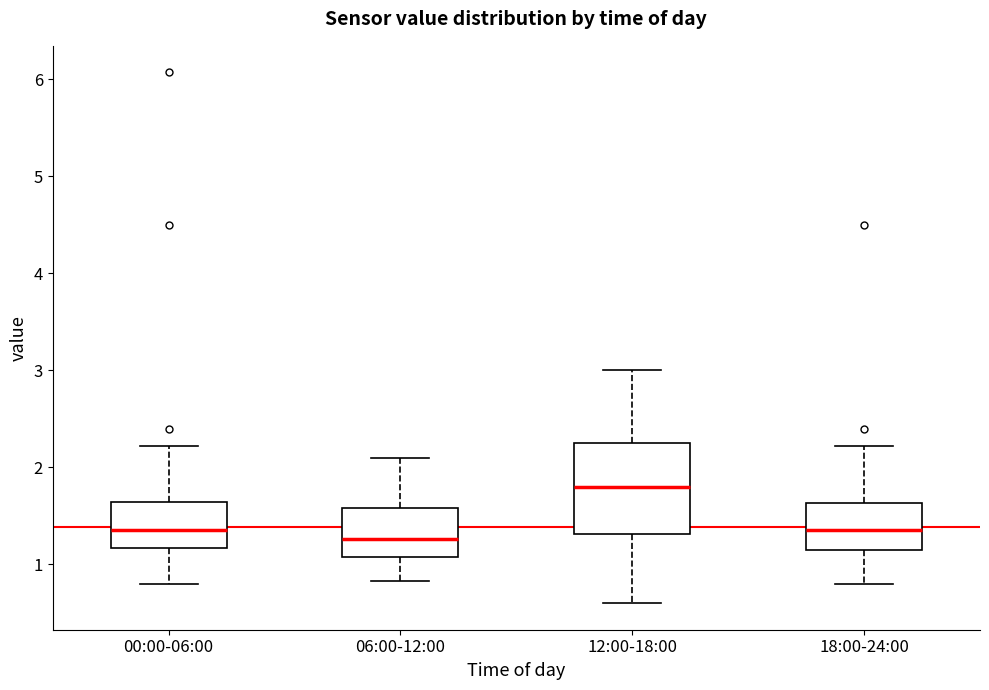

Reading left to right, transcribe this box plot: for each box, give where its median line is, the range the box spans, and where its two whiskers end, as read against the y-axis. The values are not printed on the chart, so give them approximately, as read against the axis.

00:00-06:00: median 1.4, box 1.2 to 1.6, whiskers 0.8 to 2.2
06:00-12:00: median 1.3, box 1.1 to 1.6, whiskers 0.8 to 2.1
12:00-18:00: median 1.8, box 1.3 to 2.3, whiskers 0.6 to 3.0
18:00-24:00: median 1.4, box 1.2 to 1.6, whiskers 0.8 to 2.2